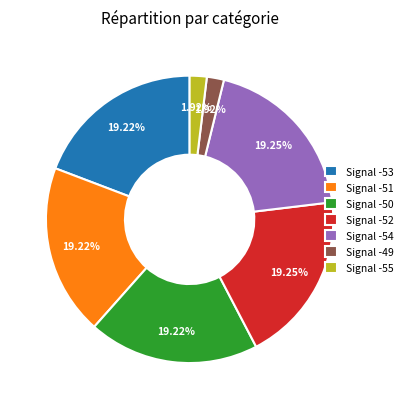

What is the ratio of the value at Signal -52 to the value at Signal -51?

1.0